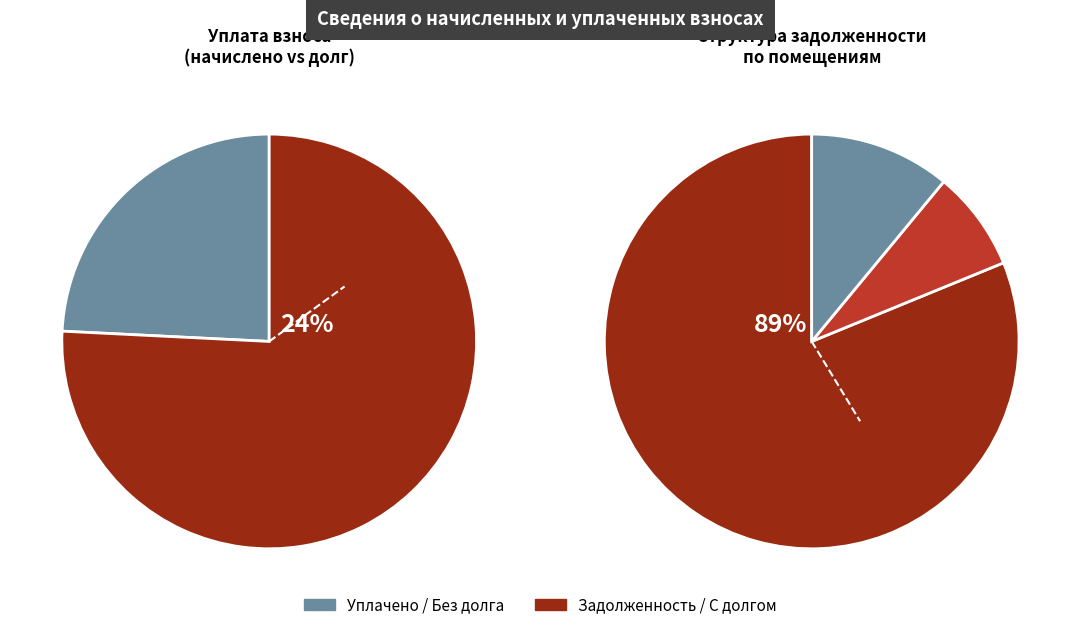

Which series has the largest range (max minus min)?

задолженность